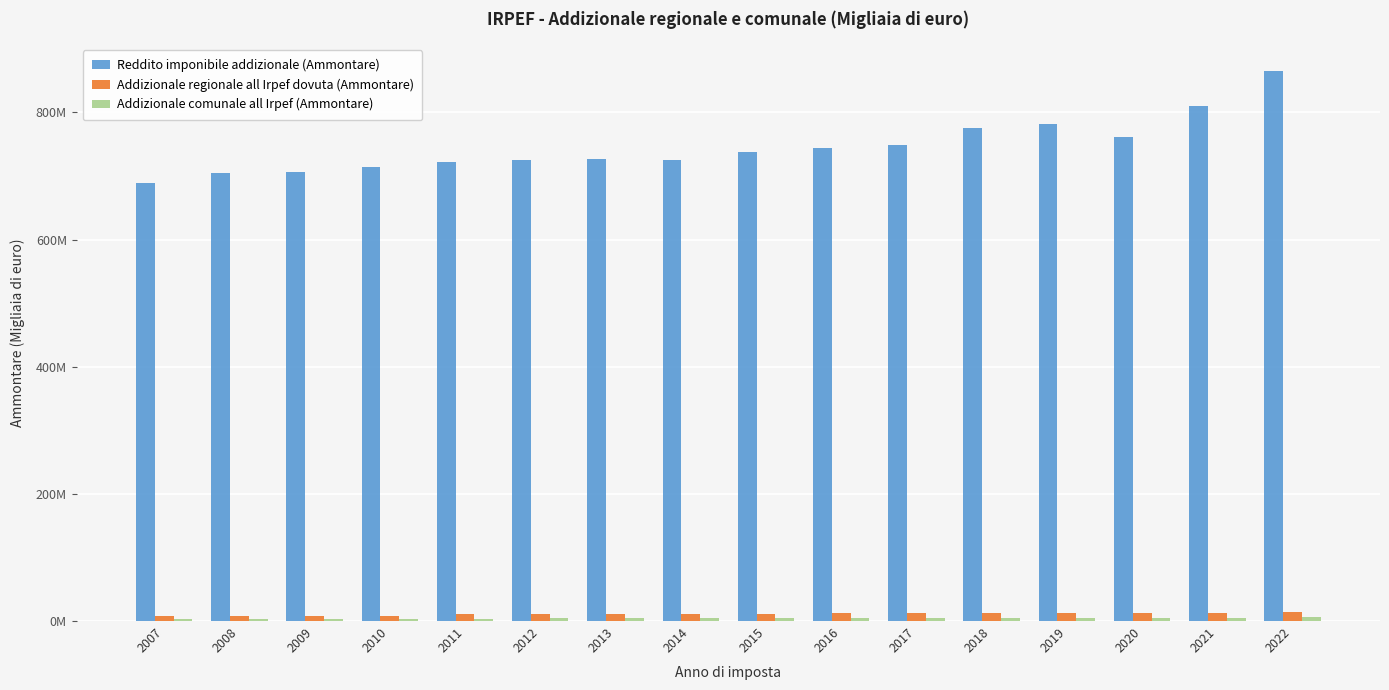

Rank the series by their maximum value, from highest to lowest.

Reddito imponibile addizionale (Ammontare), Addizionale regionale all Irpef dovuta (Ammontare), Addizionale comunale all Irpef (Ammontare)